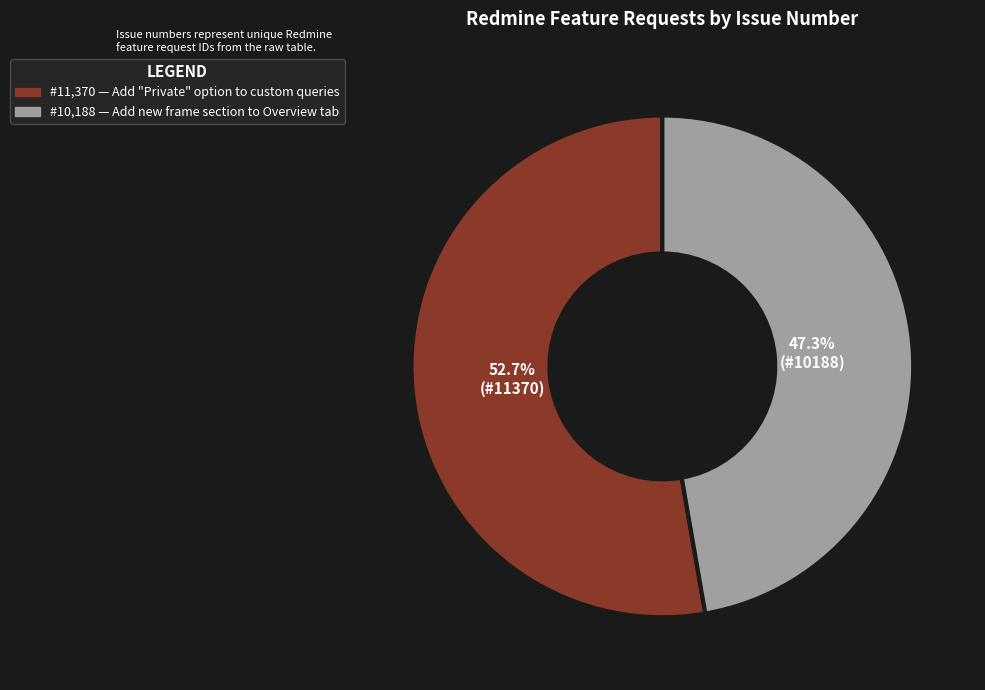

Is there a majority slice in this chart?

Yes